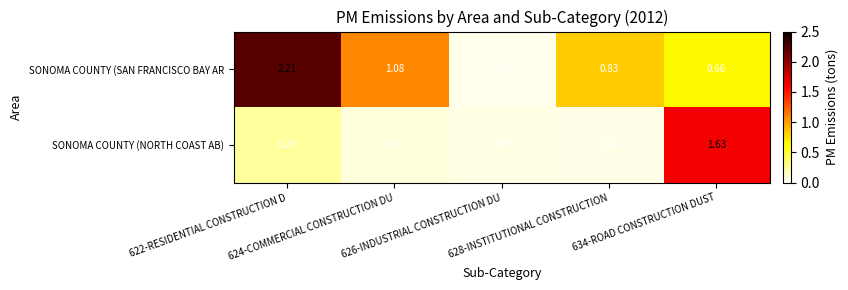

Which series has the widest spread of values?

SONOMA COUNTY (SAN FRANCISCO BAY AR